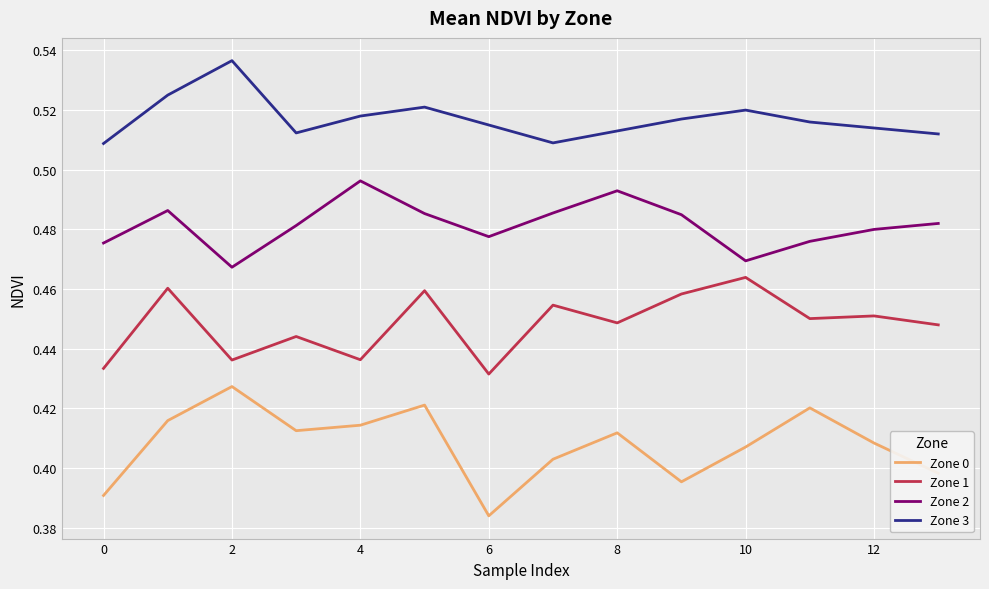

Rank the series by their average value, from lowest to highest.

Zone 0, Zone 1, Zone 2, Zone 3